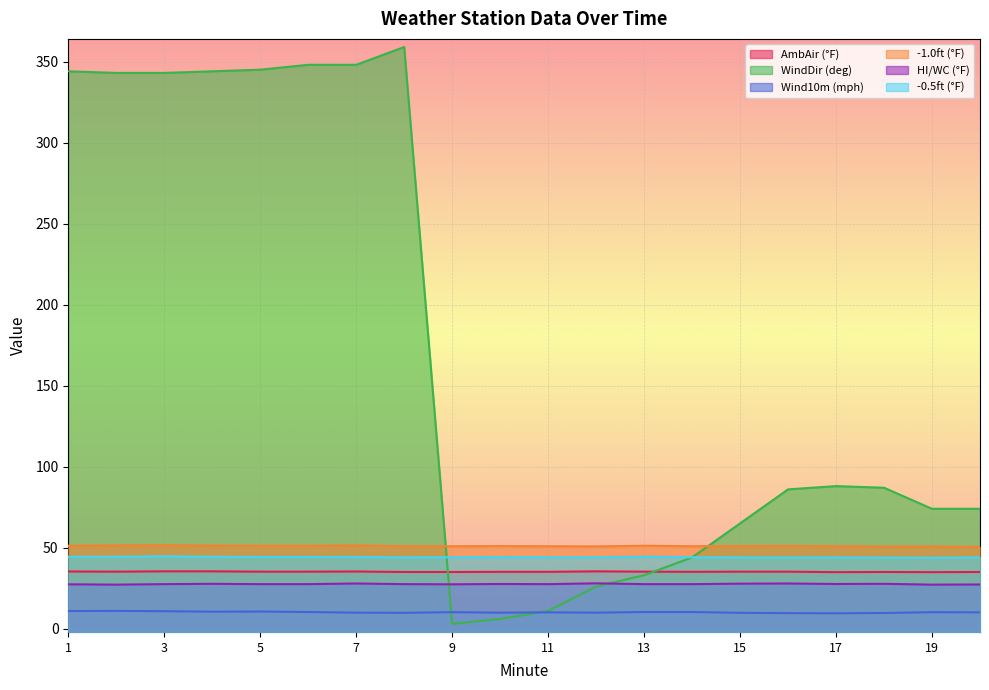

Where is Wind10m (mph) nearest to the value 10?

7